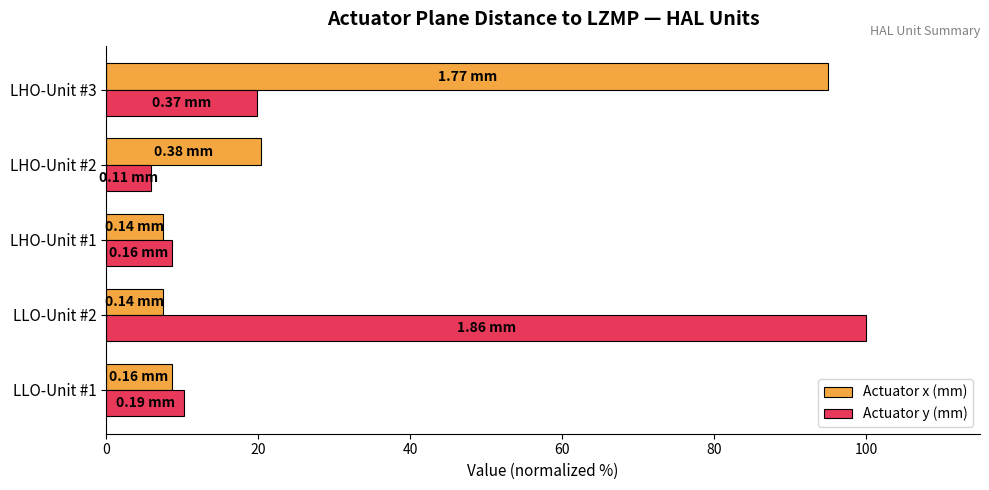

Which series has the largest range (max minus min)?

Actuator y (mm)